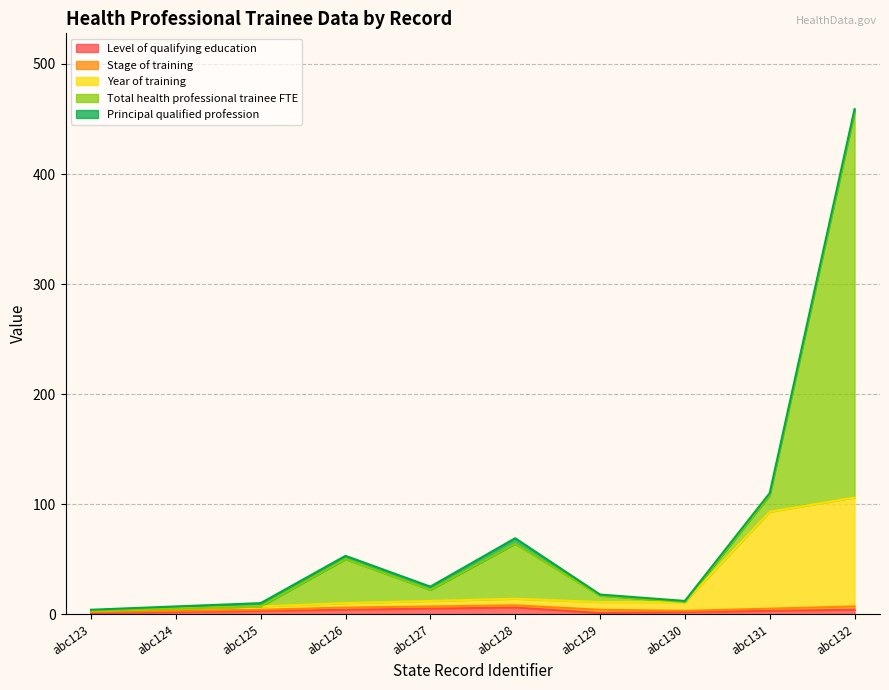

How many data points in Level of qualifying education are less than 3?

4